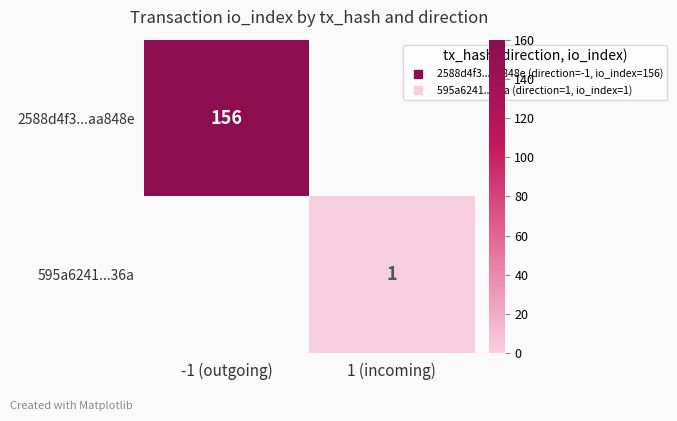

True or false: 2588d4f3...aa848e has a value of 61.7 at -1 (outgoing).

False